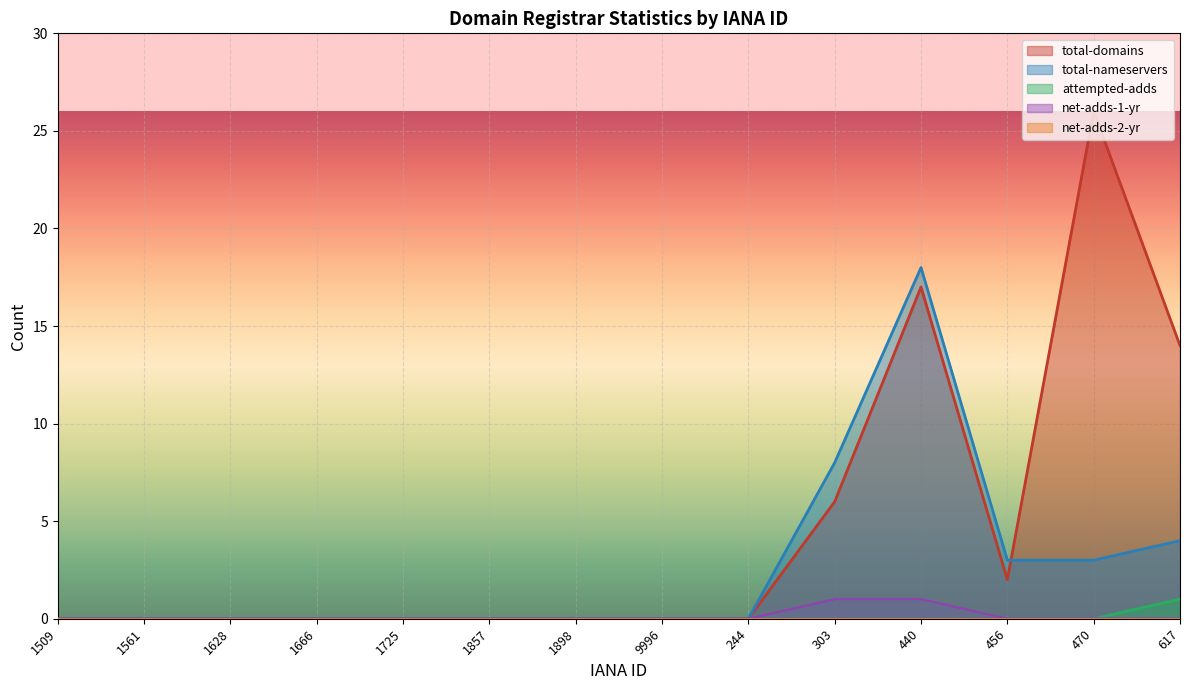

Which series has the widest spread of values?

total-domains